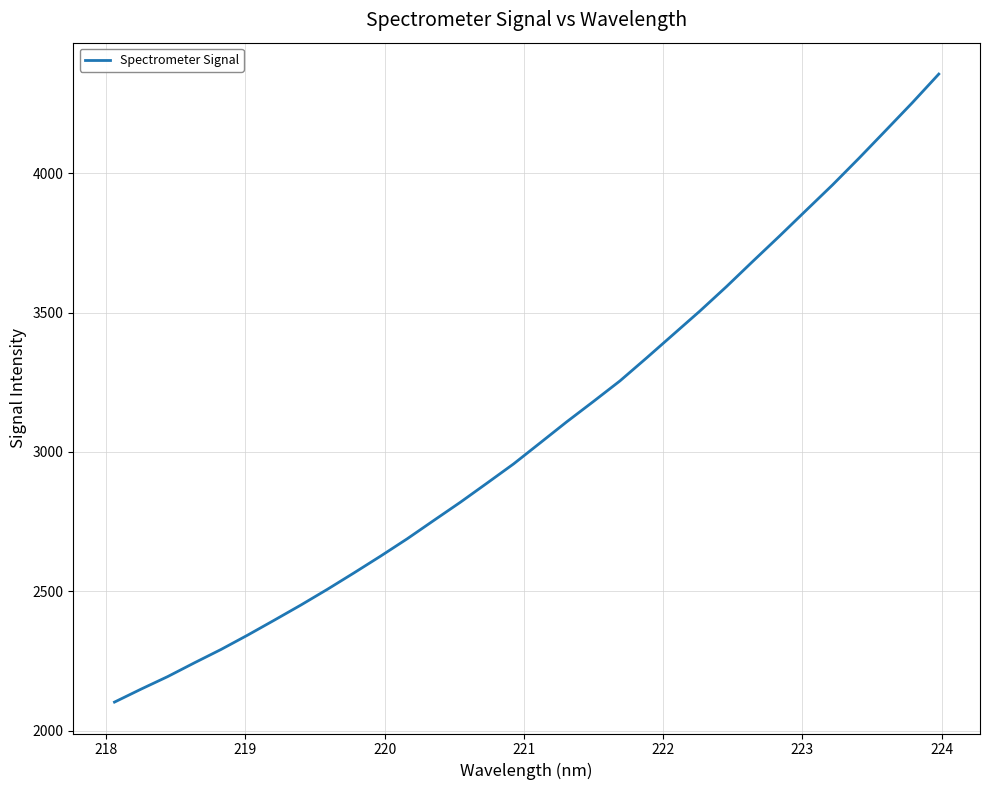

What is the minimum value shown in the chart?

2102.2